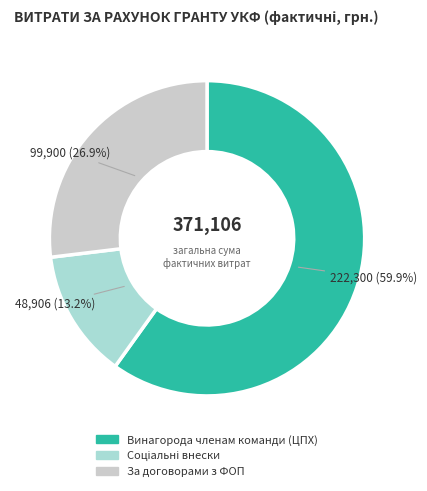

Is Винагорода членам команди (ЦПХ) the majority of the pie?

Yes